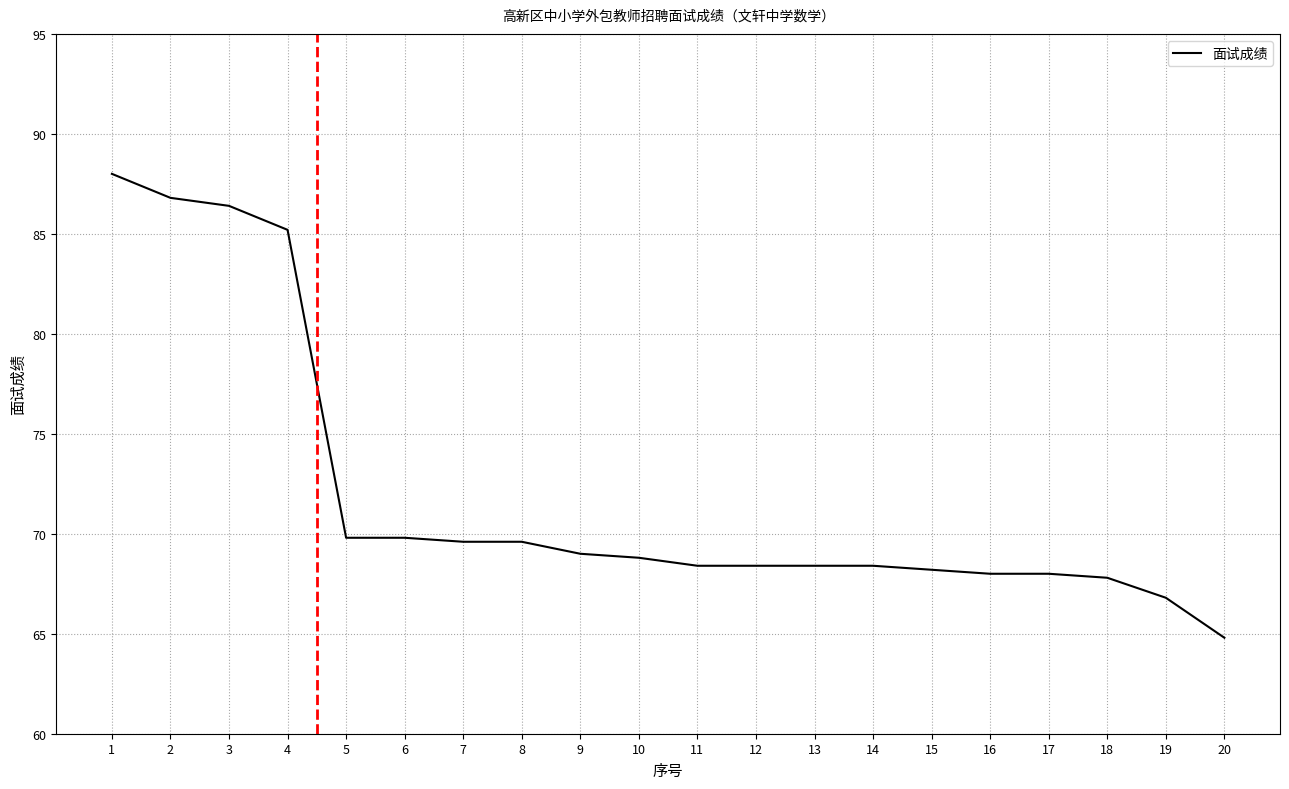

What is the ratio of the value at 18 to the value at 19?

1.0